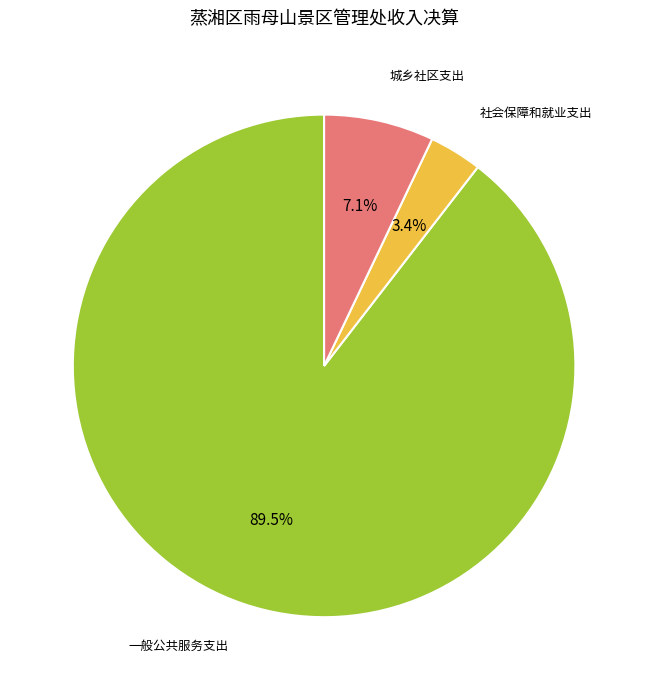

Is there a majority slice in this chart?

Yes